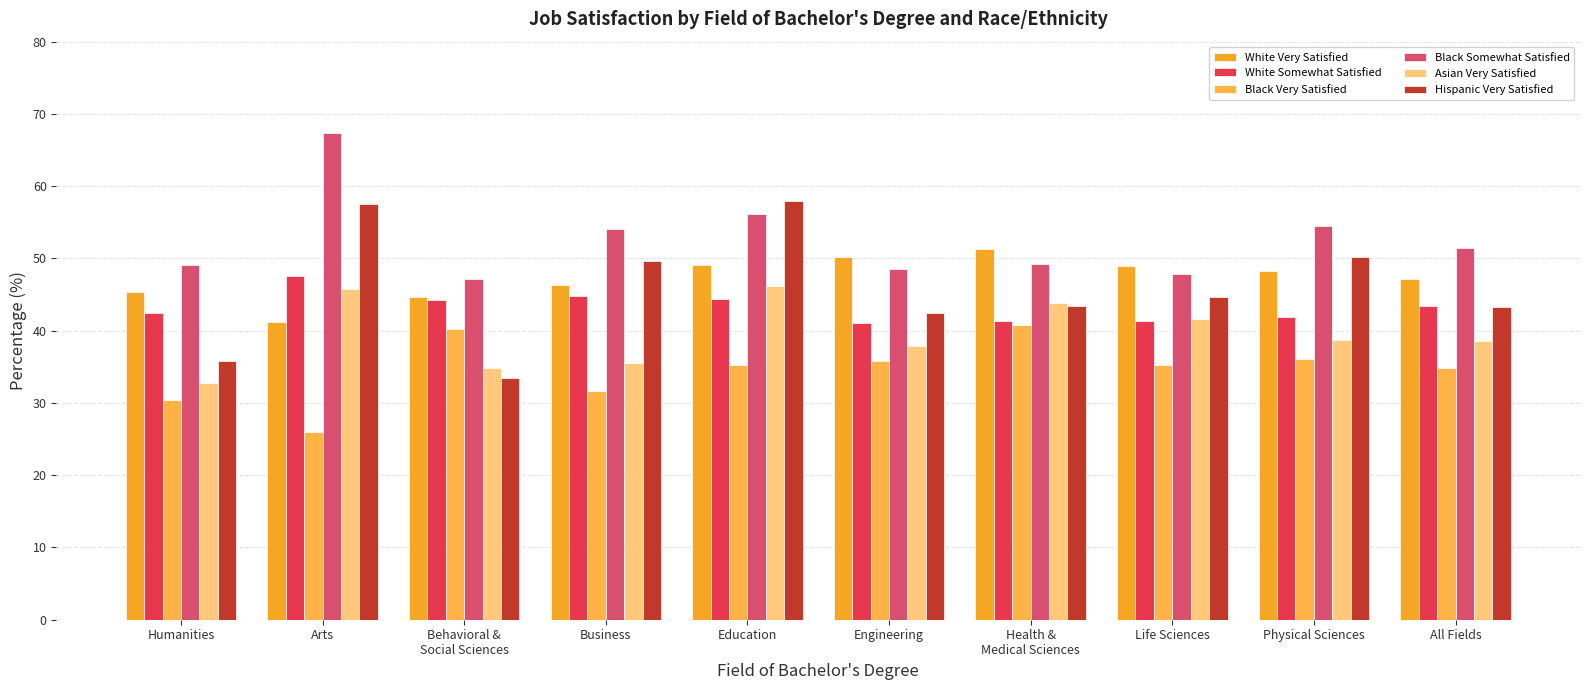

What is the average value of the White Very Satisfied series?

47.2